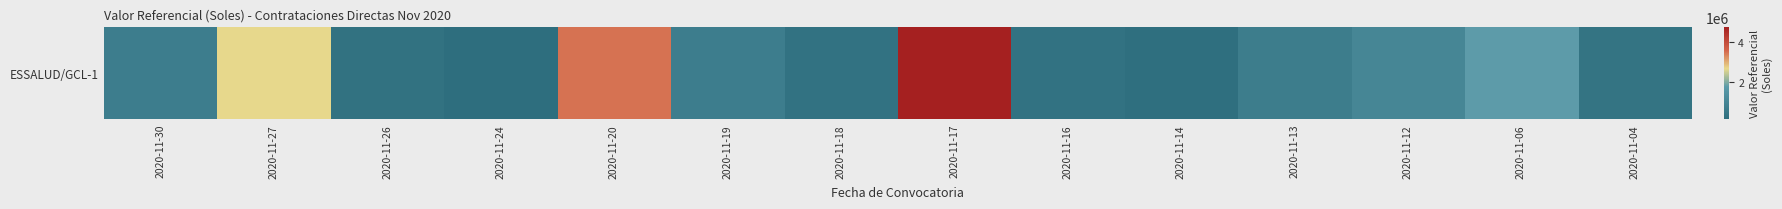

What is the maximum value shown in the chart?

4720000.0